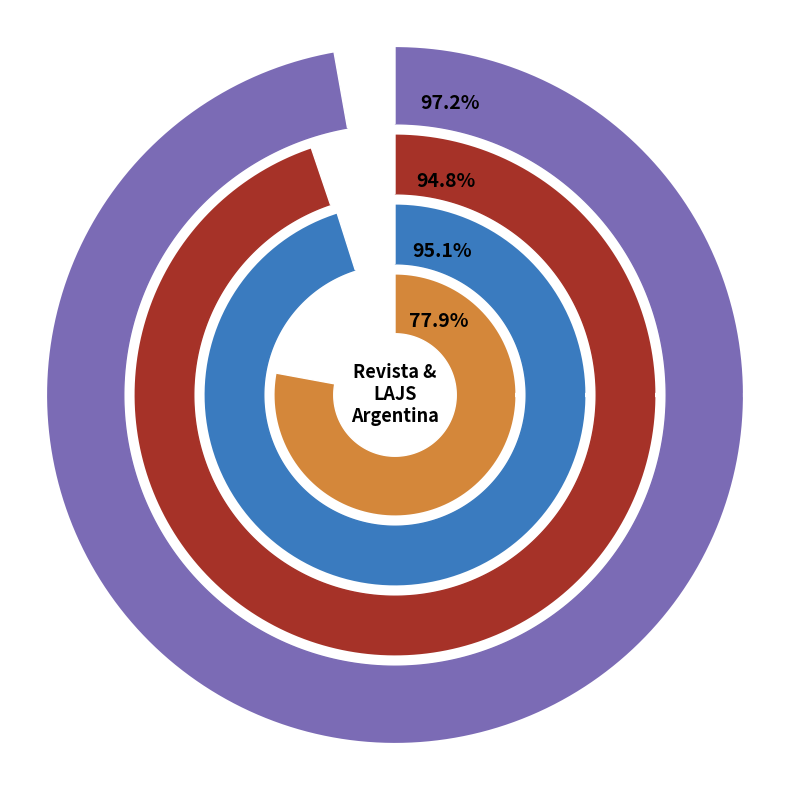

Which category accounts for the majority?

Total Cites (3years)